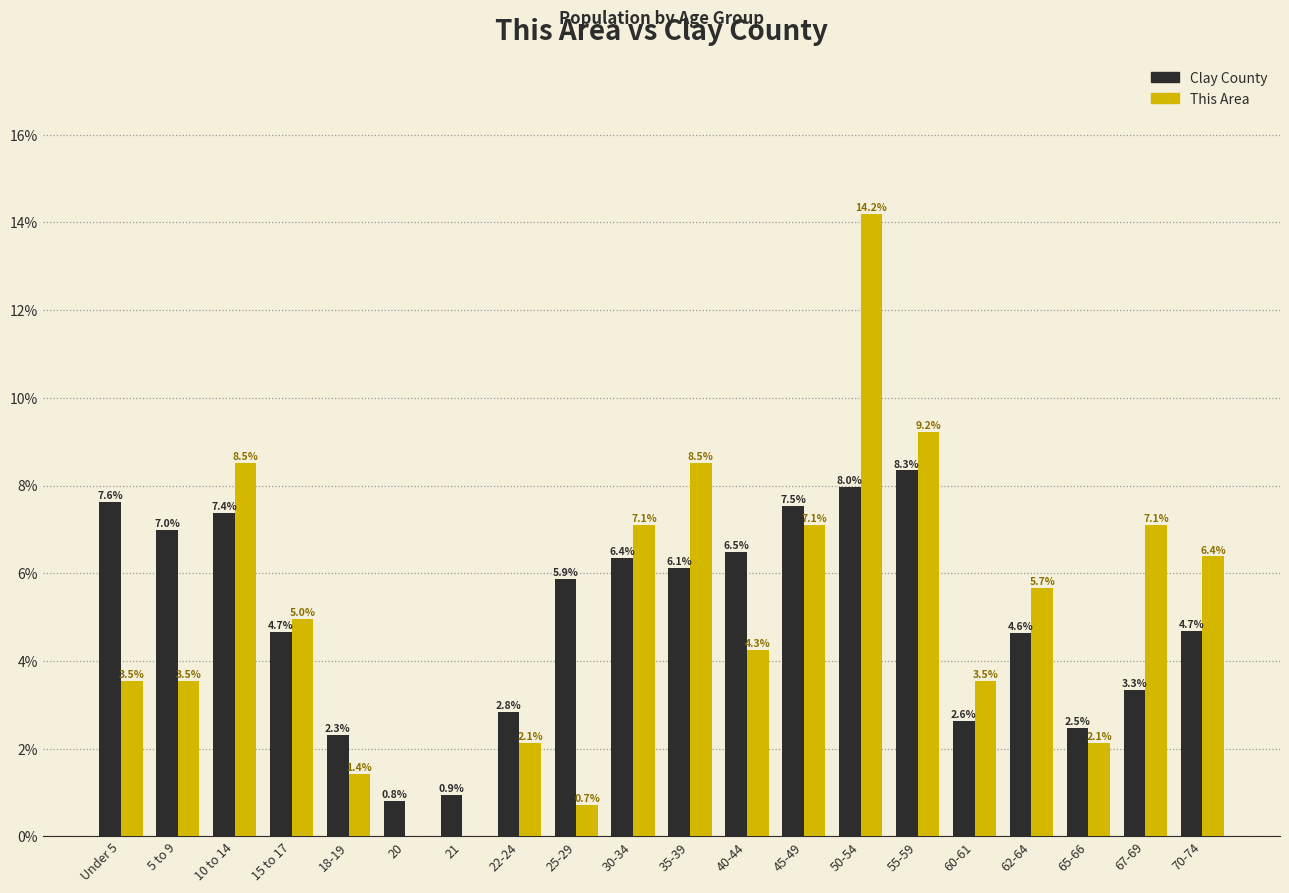

Reading left to right, extract all data points from this chart.

Clay County: Under 5=7.6	5 to 9=7.0	10 to 14=7.4	15 to 17=4.7	18-19=2.3	20=0.8	21=0.9	22-24=2.8	25-29=5.9	30-34=6.4	35-39=6.1	40-44=6.5	45-49=7.5	50-54=8.0	55-59=8.3	60-61=2.6	62-64=4.6	65-66=2.5	67-69=3.3	70-74=4.7
This Area: Under 5=3.5	5 to 9=3.5	10 to 14=8.5	15 to 17=5.0	18-19=1.4	20=0.0	21=0.0	22-24=2.1	25-29=0.7	30-34=7.1	35-39=8.5	40-44=4.3	45-49=7.1	50-54=14.2	55-59=9.2	60-61=3.5	62-64=5.7	65-66=2.1	67-69=7.1	70-74=6.4